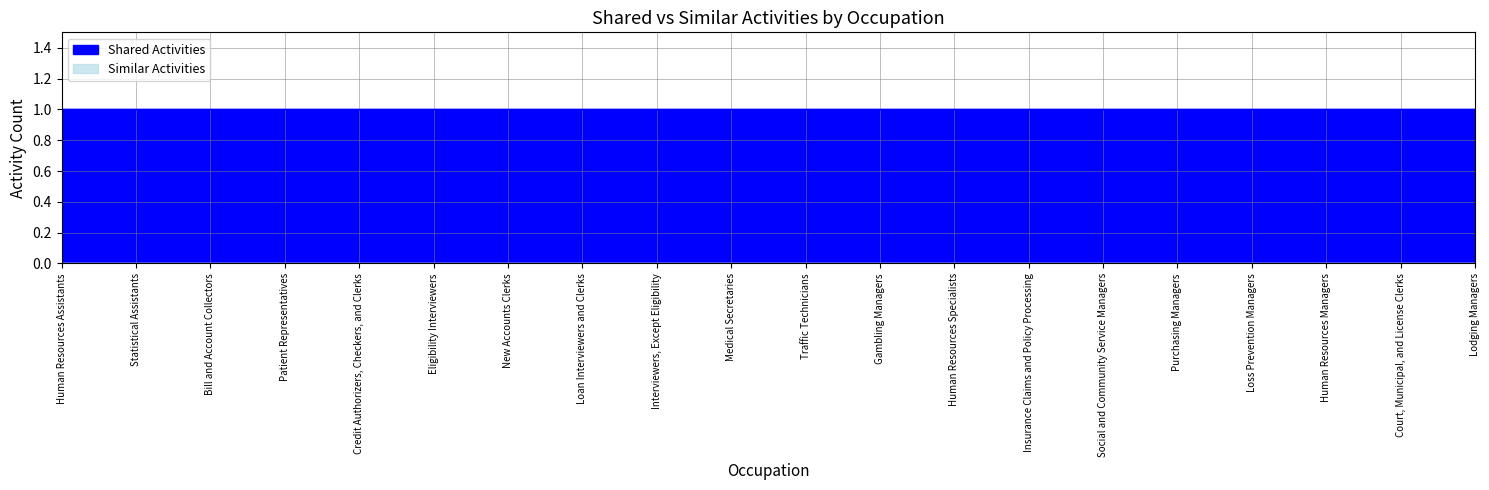

List the labels in order of Similar Activities value, smallest first.

Human Resources Assistants, Statistical Assistants, Bill and Account Collectors, Patient Representatives, Credit Authorizers, Checkers, and Clerks, Eligibility Interviewers, New Accounts Clerks, Loan Interviewers and Clerks, Interviewers, Except Eligibility, Medical Secretaries, Traffic Technicians, Gambling Managers, Human Resources Specialists, Insurance Claims and Policy Processing, Social and Community Service Managers, Purchasing Managers, Loss Prevention Managers, Human Resources Managers, Court, Municipal, and License Clerks, Lodging Managers